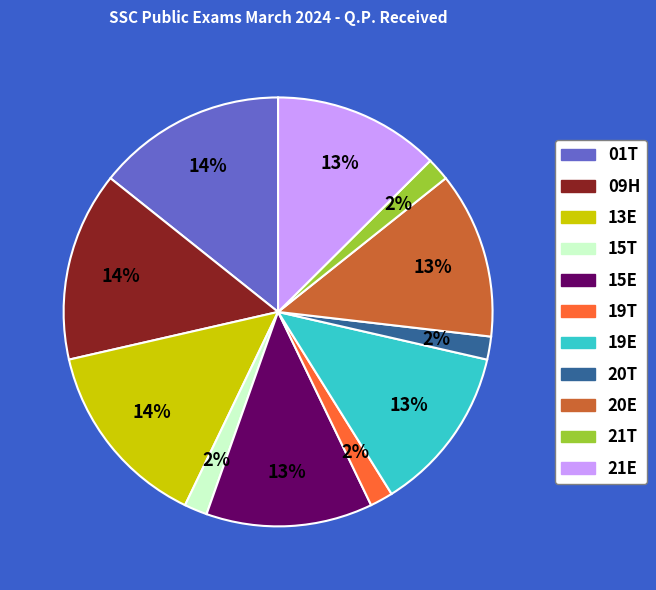

To the nearest percent, what is the average slice percentage?

9%